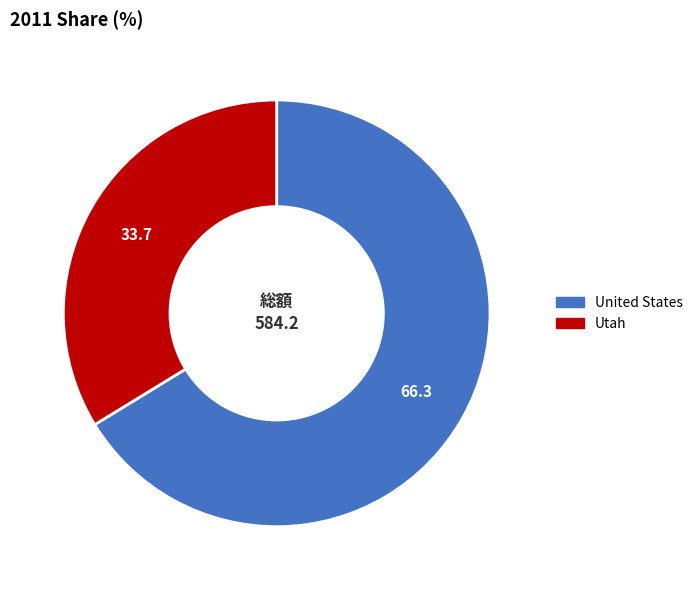

Do Utah and United States together represent more than half of the pie?

Yes